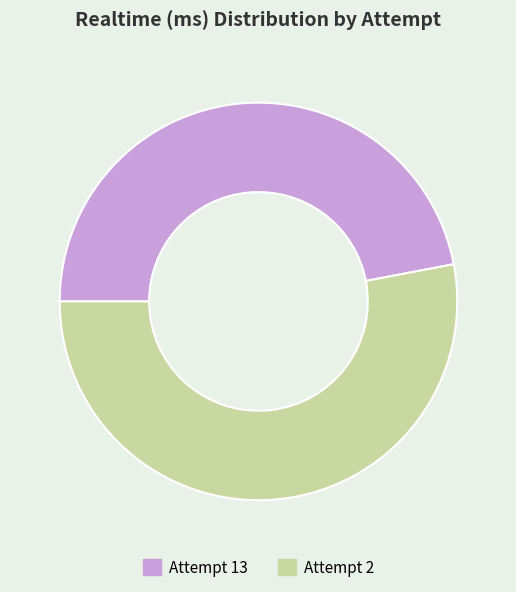

What is the ratio of the value at Attempt 13 to the value at Attempt 2?

0.9